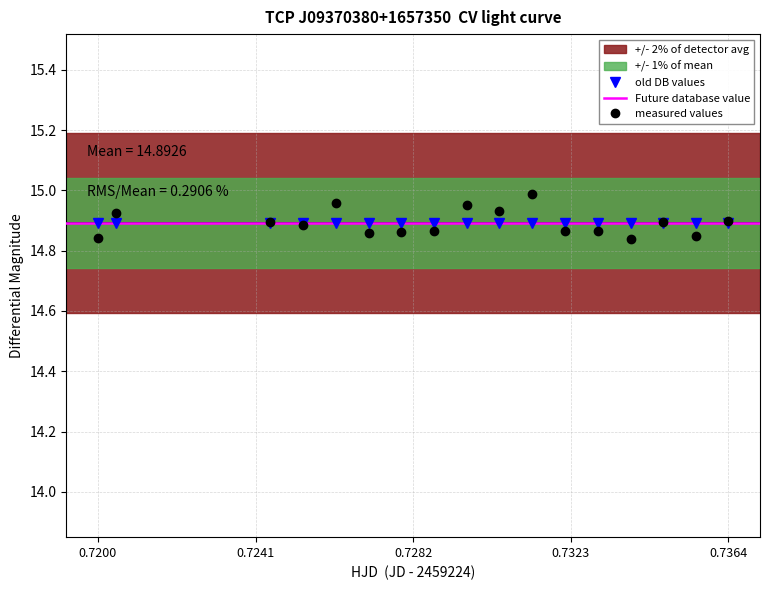

True or false: measured values has more than 1 interior local peaks.

True